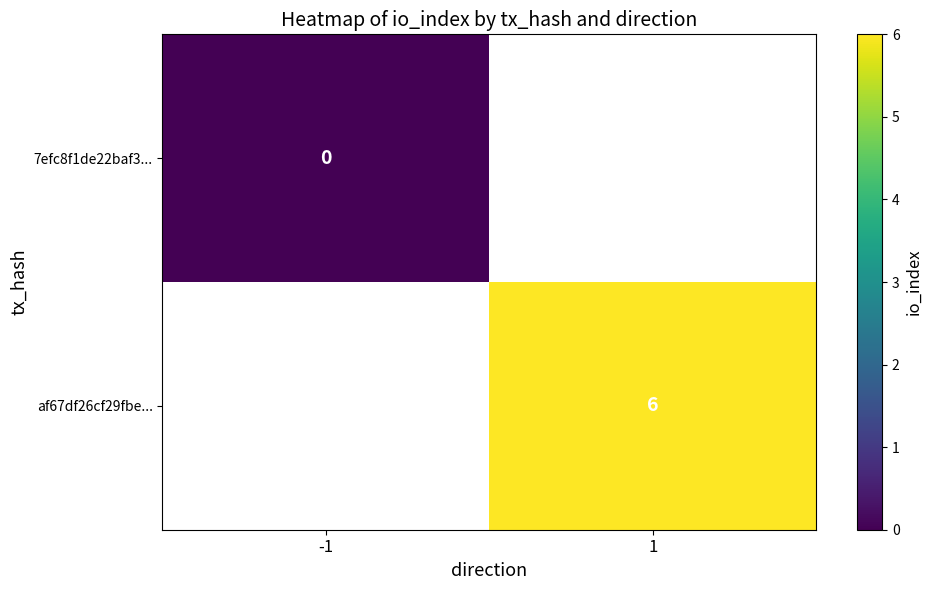

The af67df26cf29fbe... series shows 9 at 1. True or false?

False